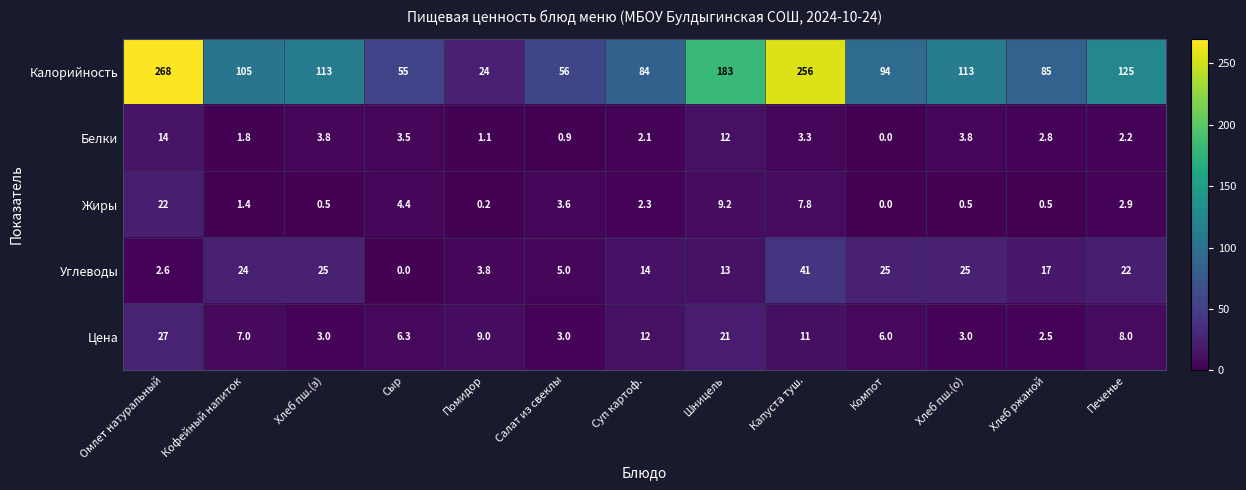

What is the total value across all series at Шницель?

238.2